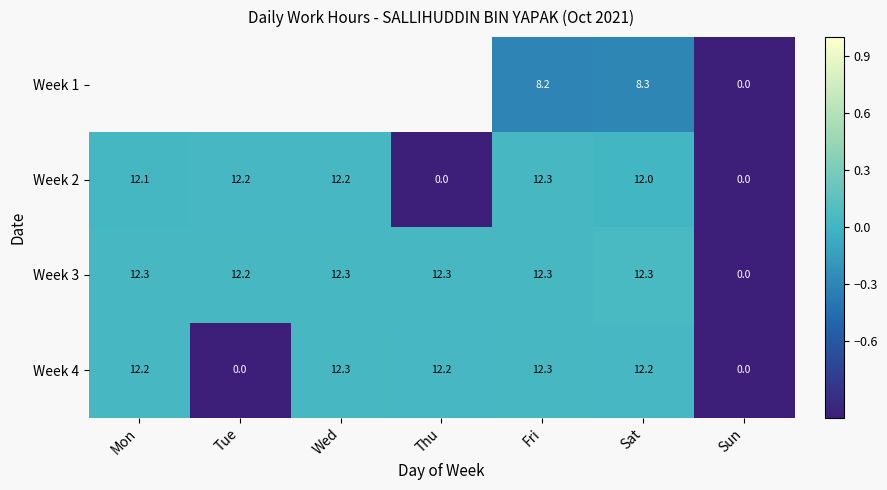

At which category does the chart reach its peak across all series?

Sat